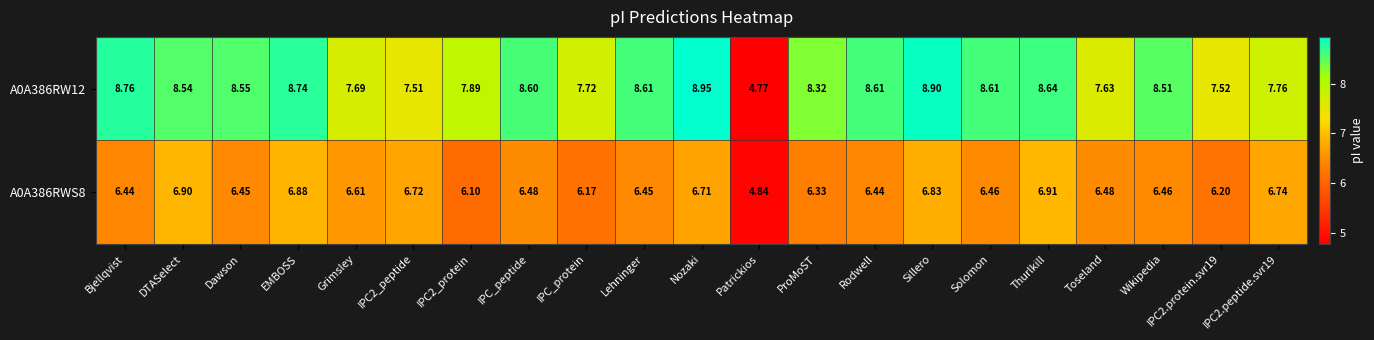

Where does the A0A386RW12 series first go above 8?

Bjellqvist